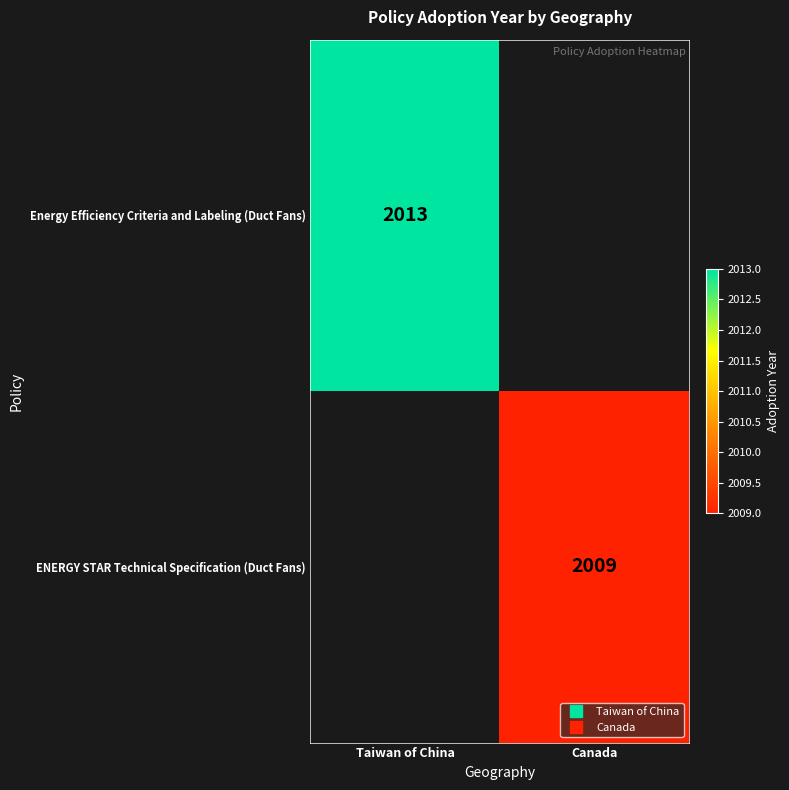

Which category has the highest value in the Energy Efficiency Criteria and Labeling (Duct Fans) series?

Taiwan of China